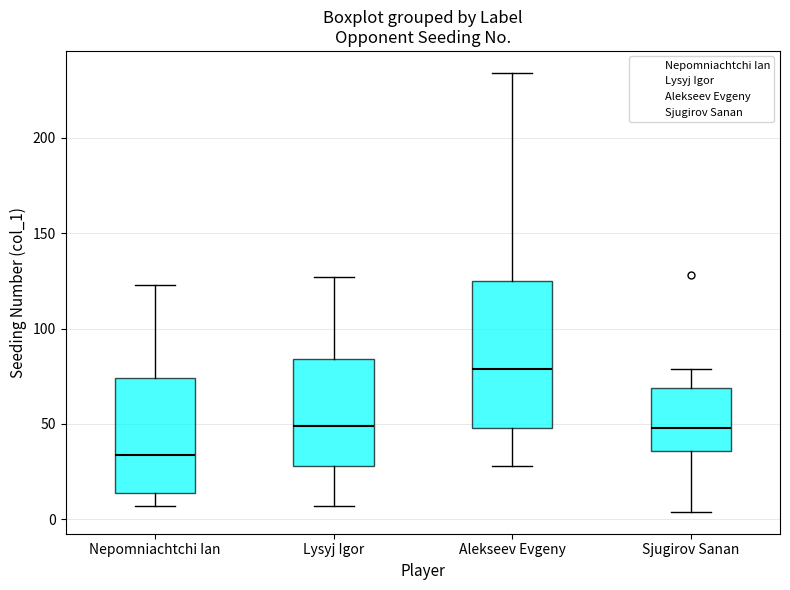

Comparing the boxes themselves (not the whiskers), which one is the tallest?

Alekseev Evgeny